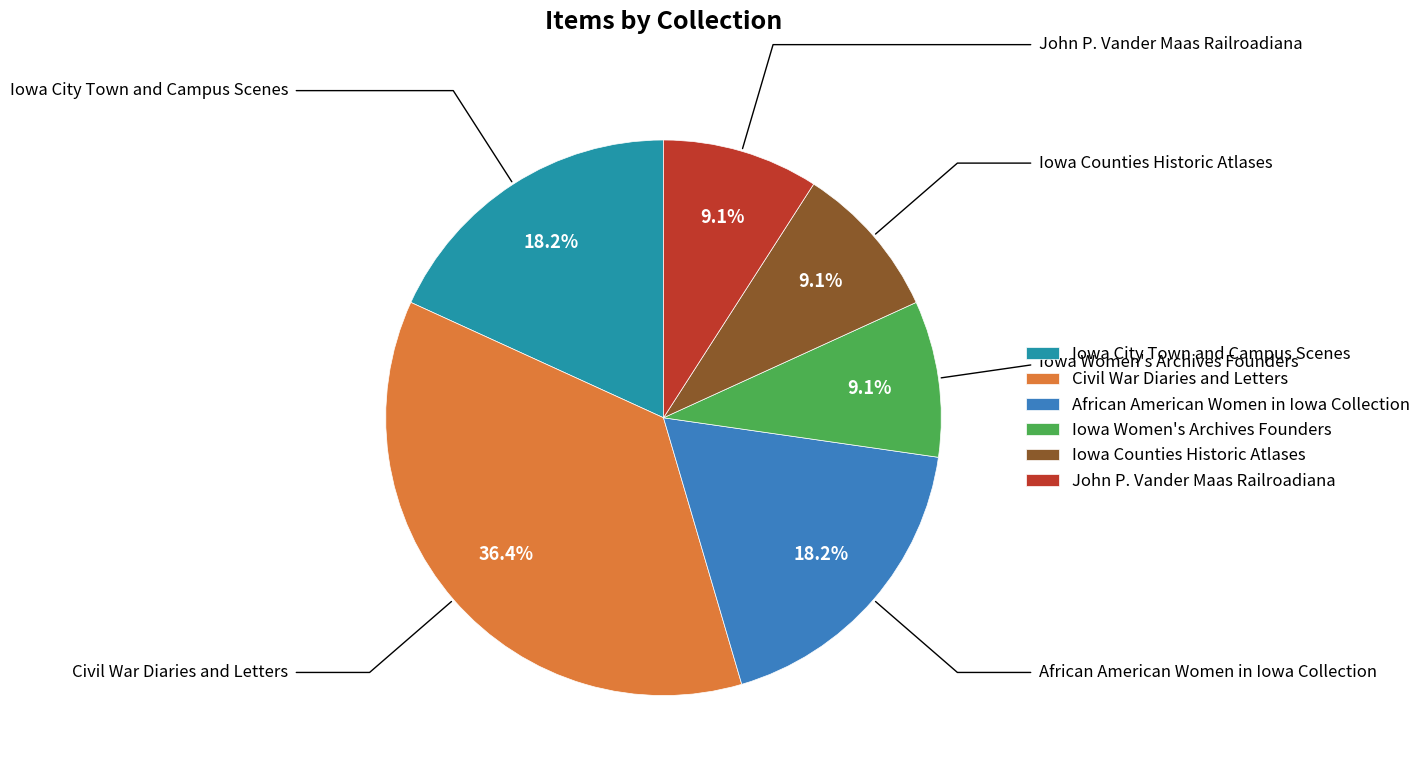

To the nearest percent, what is the combined percentage of John P. Vander Maas Railroadiana and African American Women in Iowa Collection?

27%